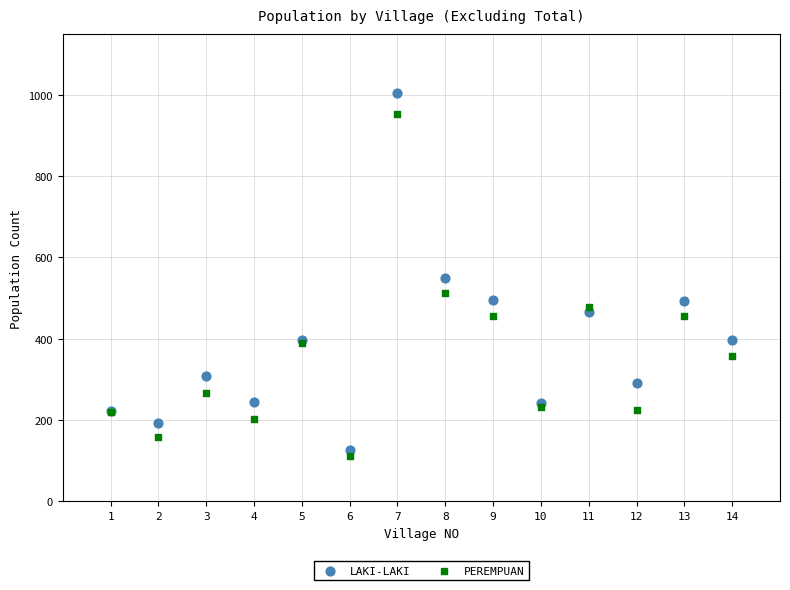

Which series contains the highest Y value?

LAKI-LAKI